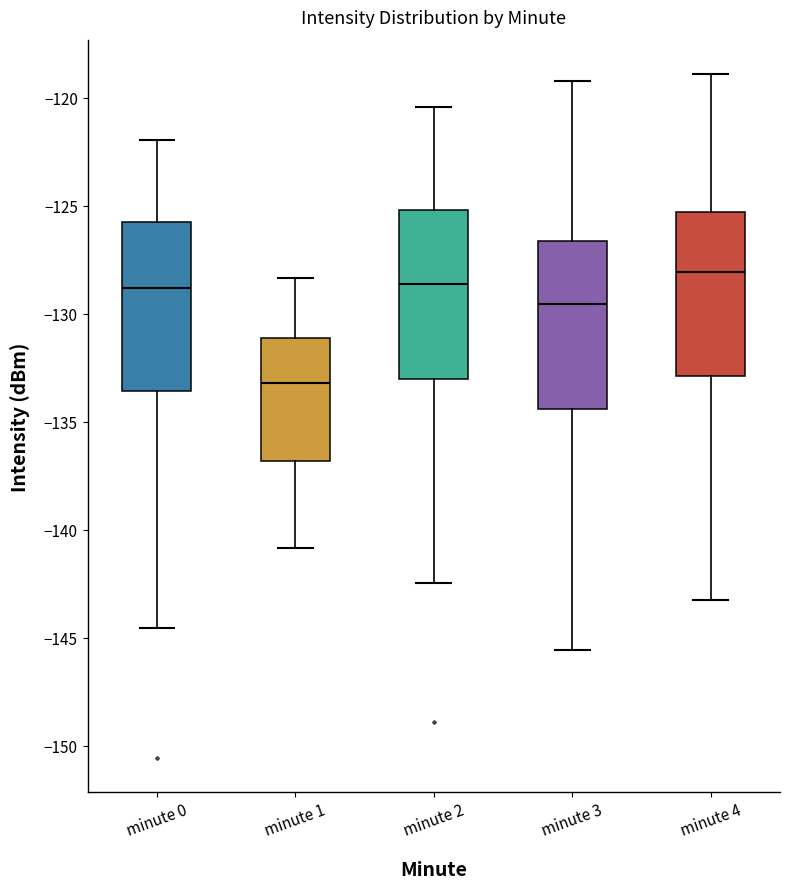

Reading left to right, read every box against the y-axis: the position of its median line, the range the box covers, and the ends of its whiskers. The values are not printed on the chart, so give them approximately, as read against the axis.

minute 0: median -129.0, box -133.5 to -125.5, whiskers -144.5 to -122.0
minute 1: median -133.0, box -137.0 to -131.0, whiskers -141.0 to -128.5
minute 2: median -128.5, box -133.0 to -125.0, whiskers -142.5 to -120.5
minute 3: median -129.5, box -134.5 to -126.5, whiskers -145.5 to -119.0
minute 4: median -128.0, box -133.0 to -125.5, whiskers -143.0 to -119.0